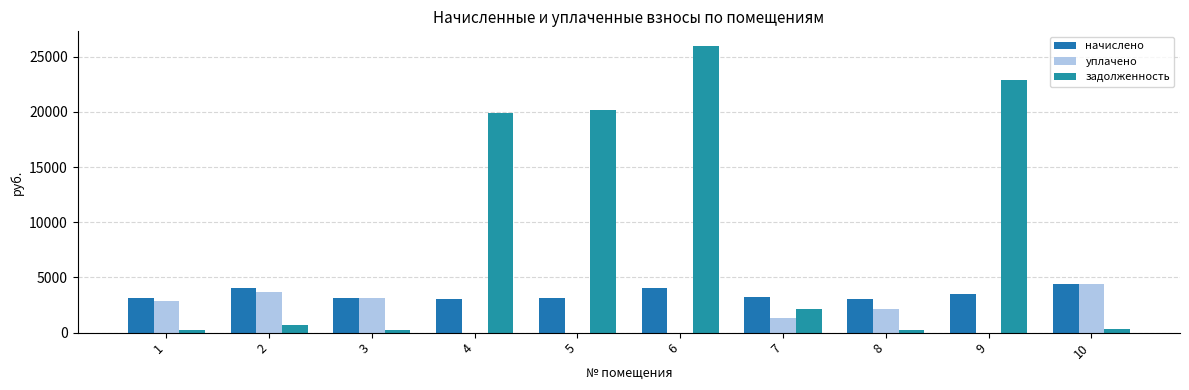

What is the average value of the уплачено series?

1752.1